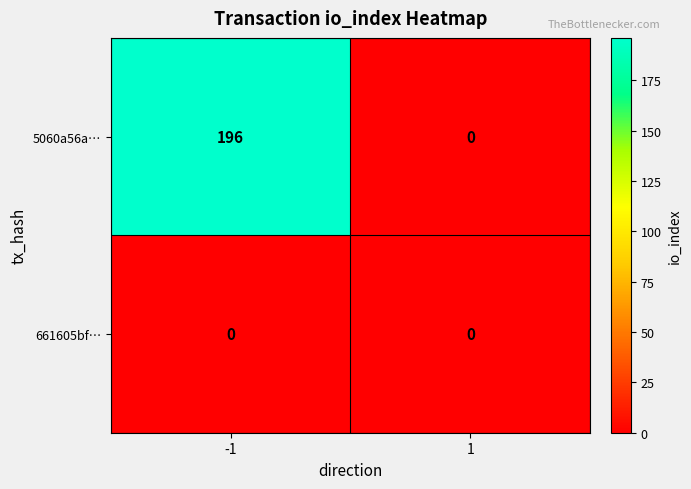

At -1, list the series in order from largest to smallest.

5060a56a…, 661605bf…